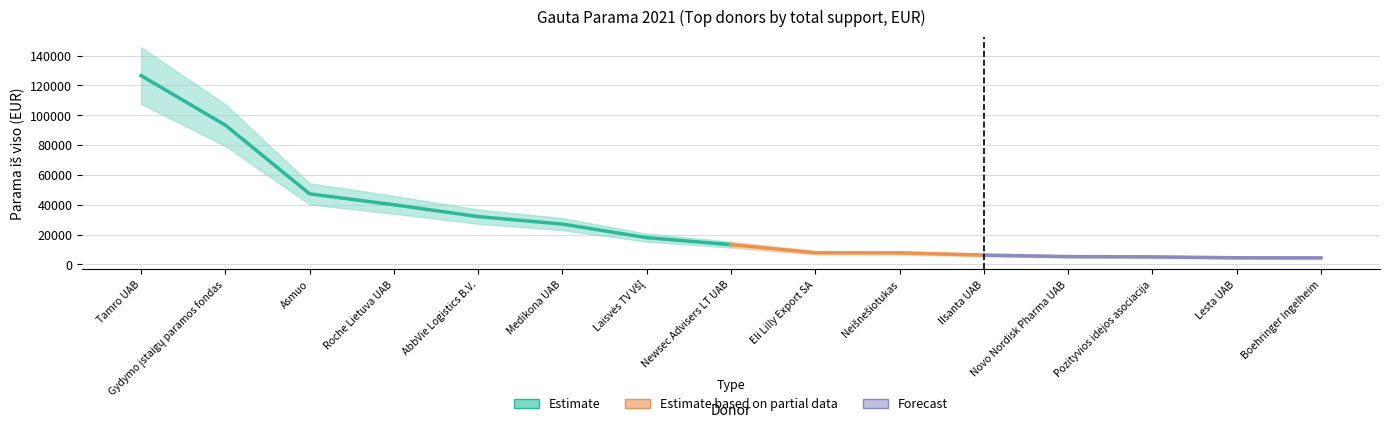

Is it true that the value at Asmuo is 65404.2?

False